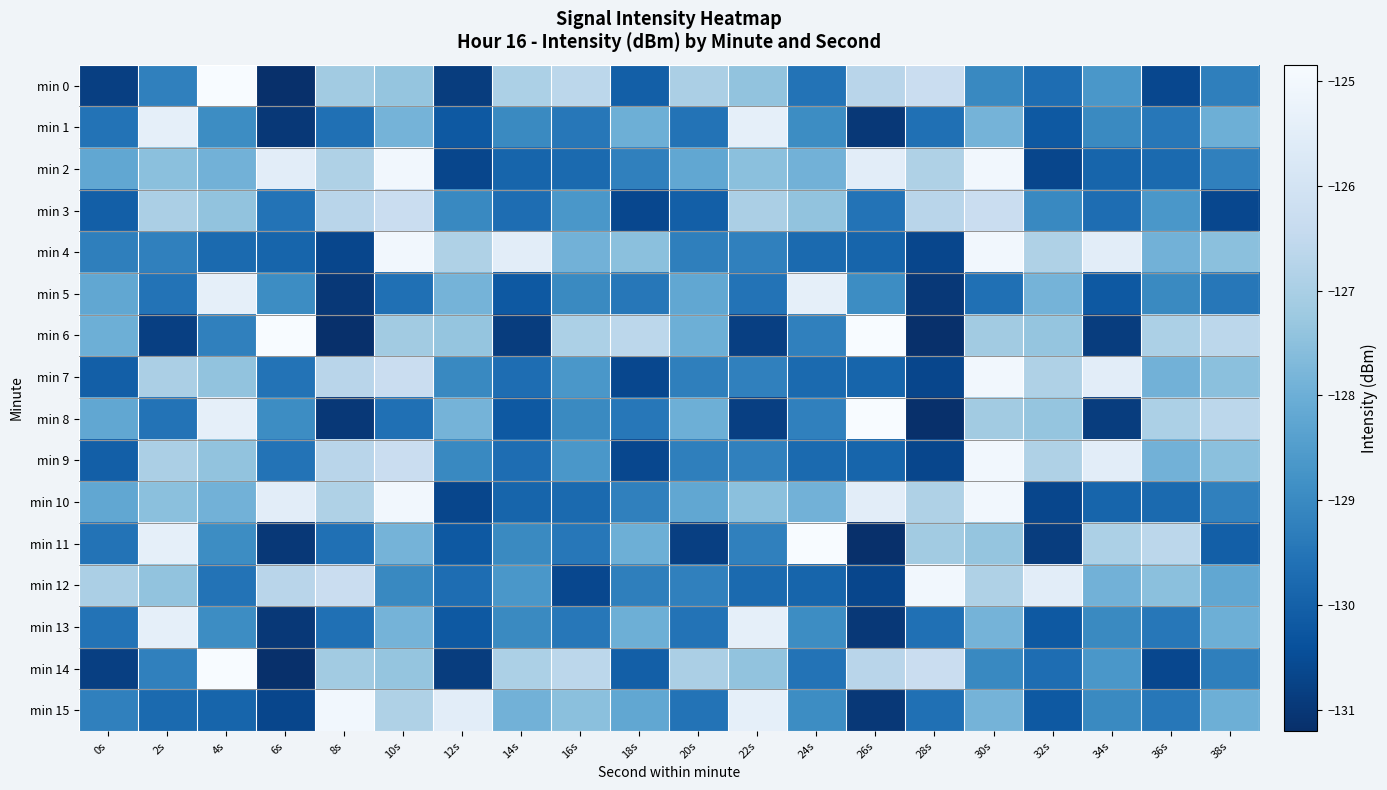

Count the number of categories in the chart.

20